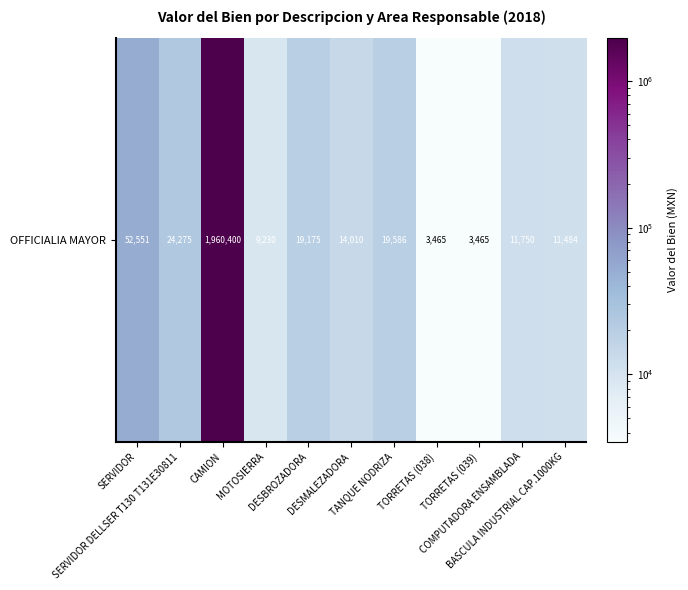

What is the change in value from TORRETAS (039) to BASCULA INDUSTRIAL CAP.1000KG?

+0.5